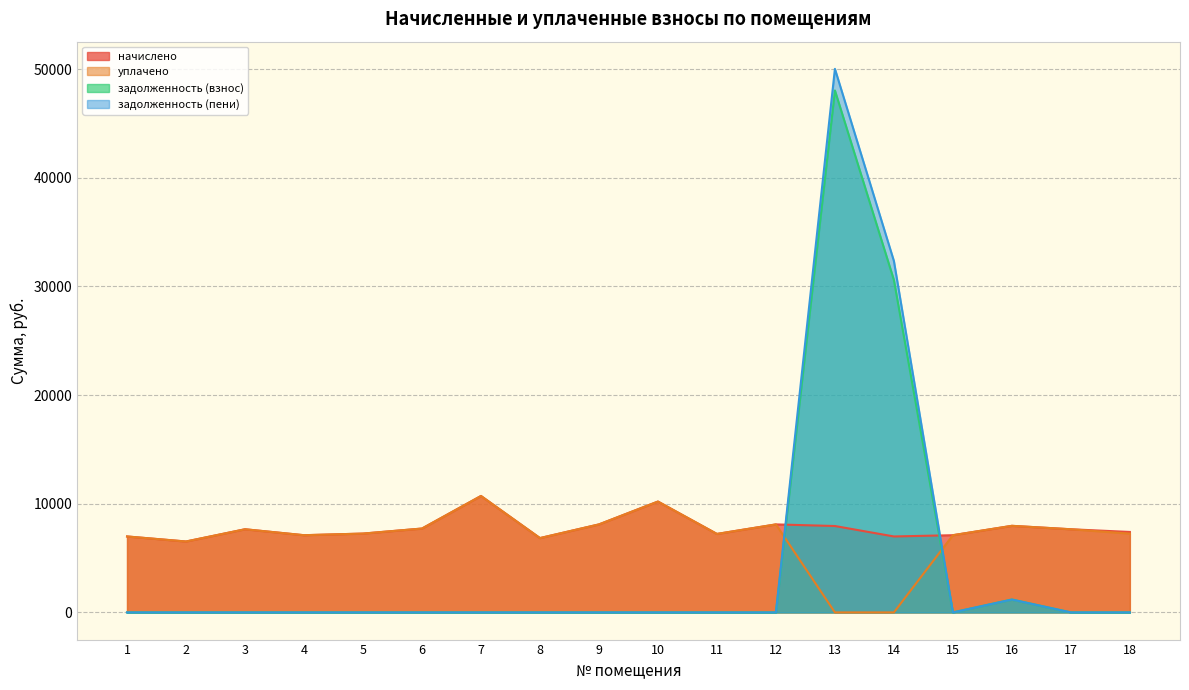

What are all the series names shown in the legend?

начислено, уплачено, задолженность (взнос), задолженность (пени)